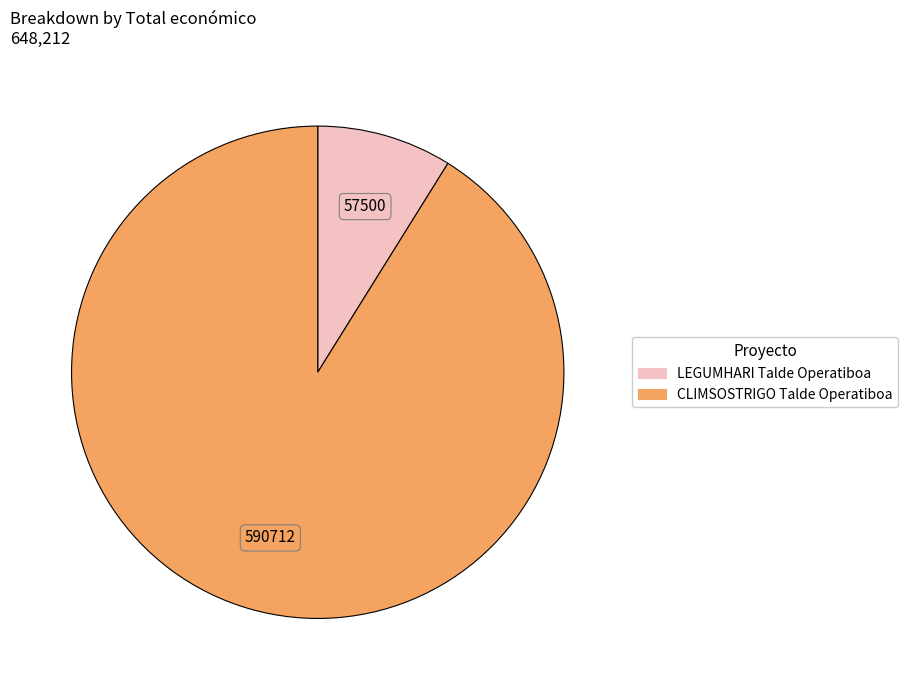

Count the number of slices in the pie.

2